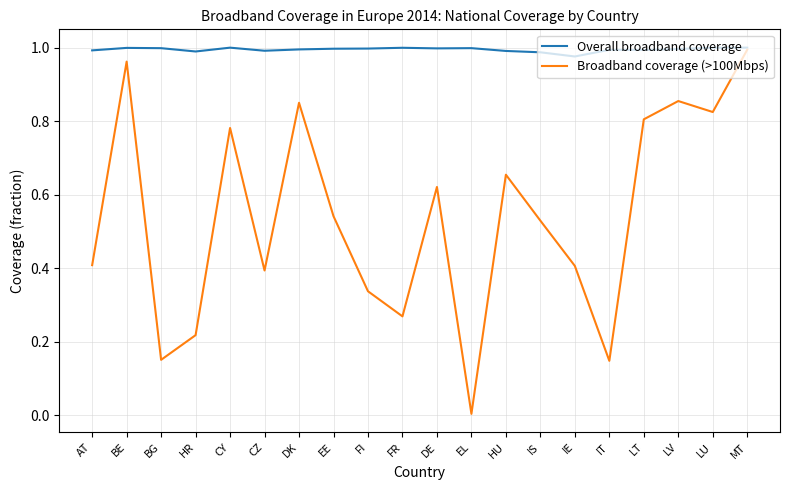

The Broadband coverage (>100Mbps) series shows 0.3 at MT. True or false?

False